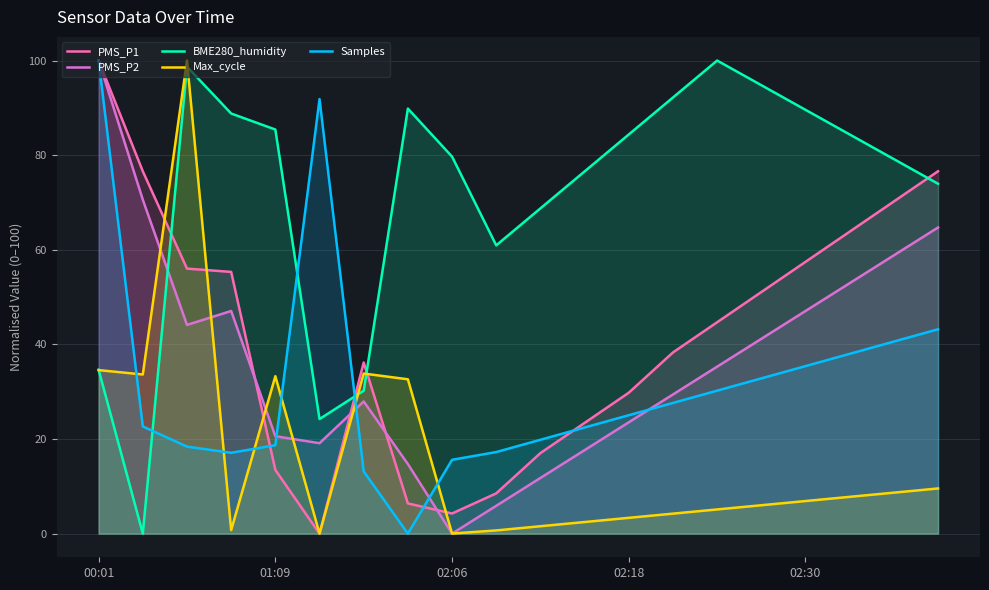

Which series has the largest total across all categories?

BME280_humidity